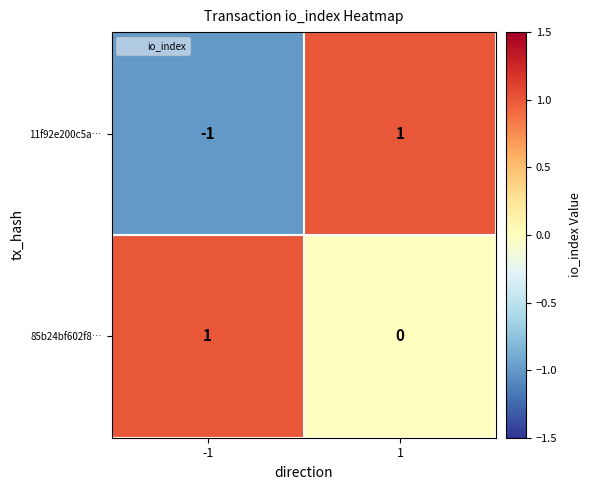

The 85b24bf602f8… series shows 0 at 1. True or false?

True